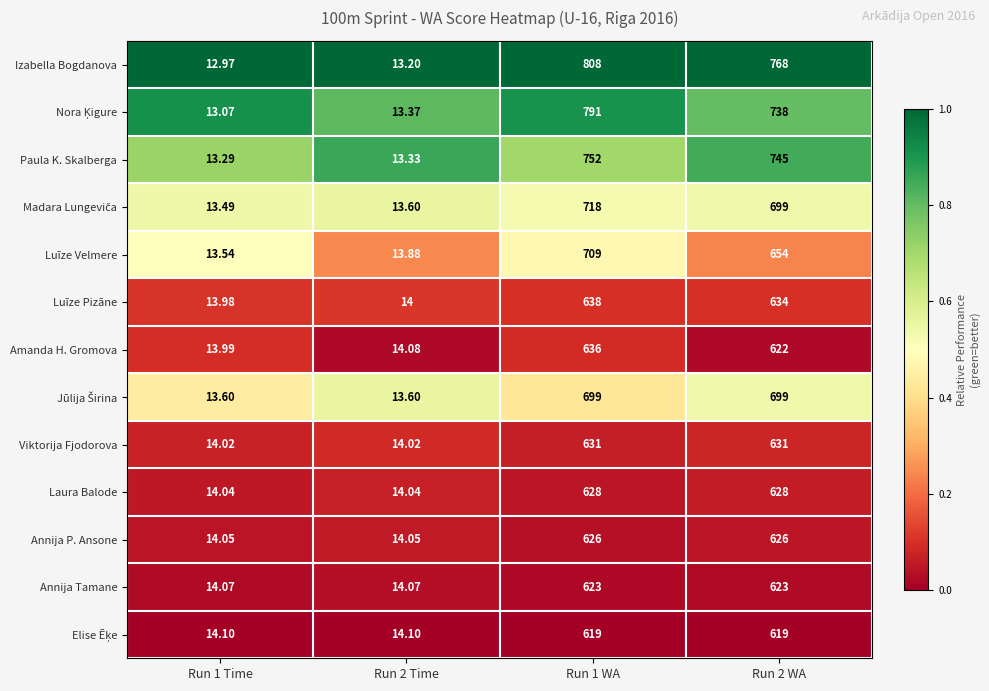

Which series has the largest total across all categories?

Izabella Bogdanova